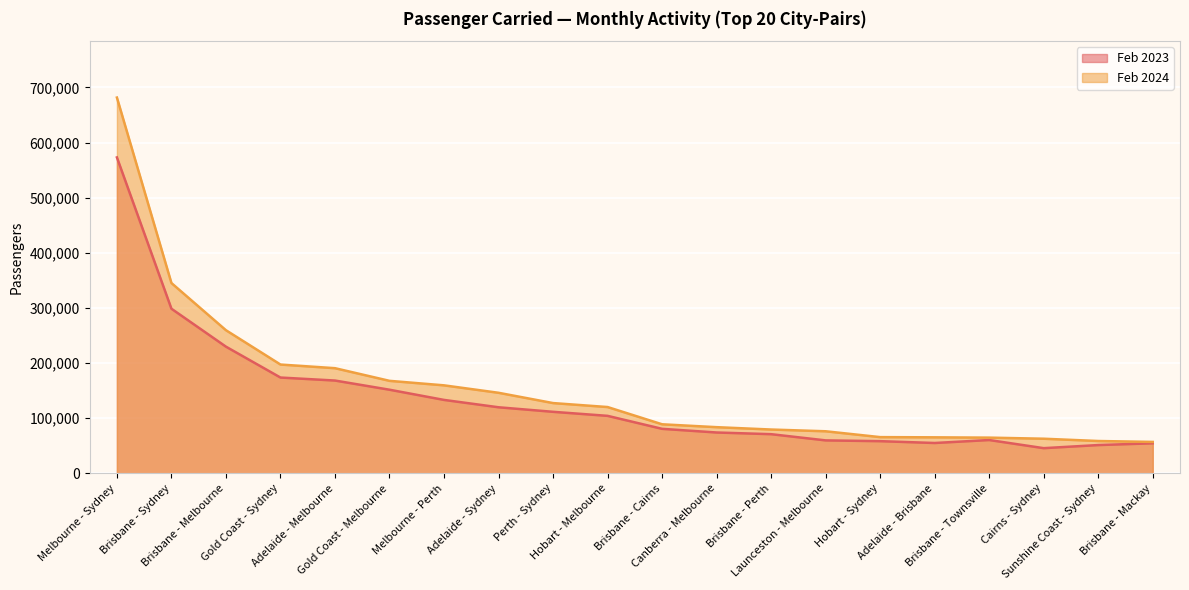

Reading right to left, extract all data points from this chart.

Feb 2023: Brisbane - Mackay=54639	Sunshine Coast - Sydney=51408	Cairns - Sydney=45790	Brisbane - Townsville=60544	Adelaide - Brisbane=55154	Hobart - Sydney=58481	Launceston - Melbourne=59886	Brisbane - Perth=71149	Canberra - Melbourne=74201	Brisbane - Cairns=80845	Hobart - Melbourne=104395	Perth - Sydney=111718	Adelaide - Sydney=119953	Melbourne - Perth=133293	Gold Coast - Melbourne=151798	Adelaide - Melbourne=168438	Gold Coast - Sydney=173883	Brisbane - Melbourne=229893	Brisbane - Sydney=298719	Melbourne - Sydney=573180
Feb 2024: Brisbane - Mackay=57105	Sunshine Coast - Sydney=58761	Cairns - Sydney=62910	Brisbane - Townsville=64892	Adelaide - Brisbane=65440	Hobart - Sydney=65809	Launceston - Melbourne=76424	Brisbane - Perth=79583	Canberra - Melbourne=83860	Brisbane - Cairns=89086	Hobart - Melbourne=120384	Perth - Sydney=127574	Adelaide - Sydney=146227	Melbourne - Perth=159735	Gold Coast - Melbourne=167902	Adelaide - Melbourne=190851	Gold Coast - Sydney=197477	Brisbane - Melbourne=259720	Brisbane - Sydney=345297	Melbourne - Sydney=681740